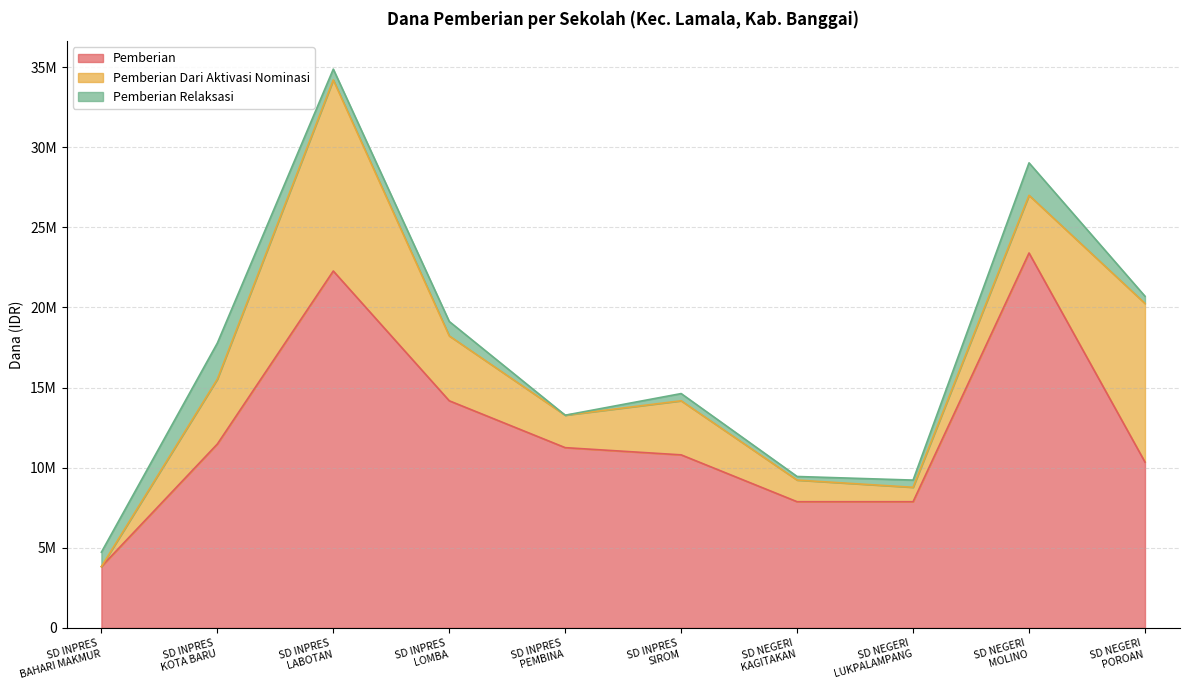

True or false: Pemberian has a value of 10800000 at SD INPRES
SIROM.

True